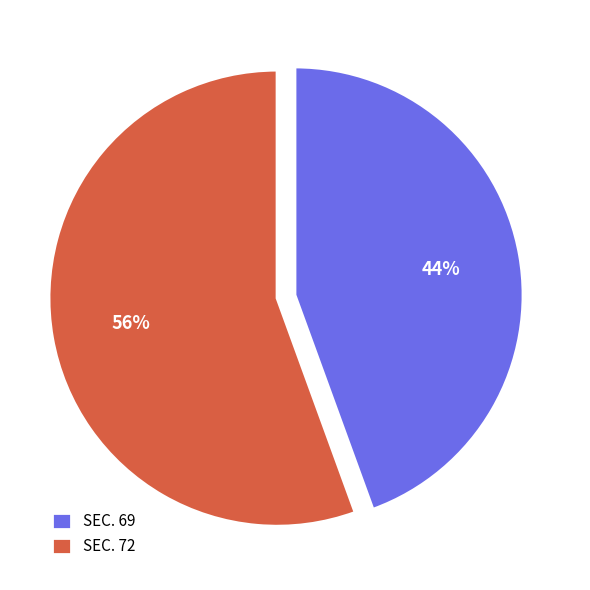

Do SEC. 72 and SEC. 69 together represent more than half of the pie?

Yes